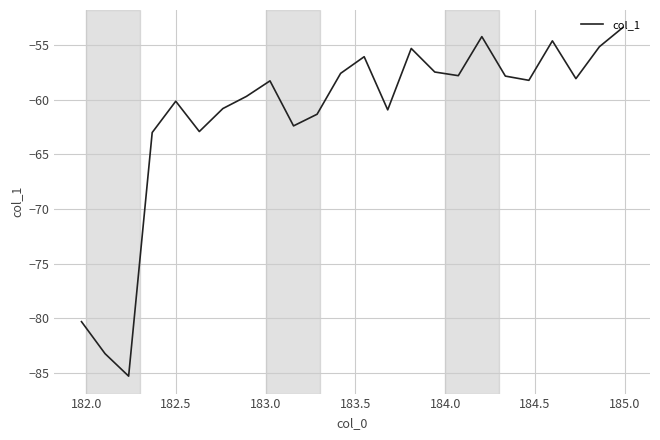

What is the smallest value displayed?

-85.3